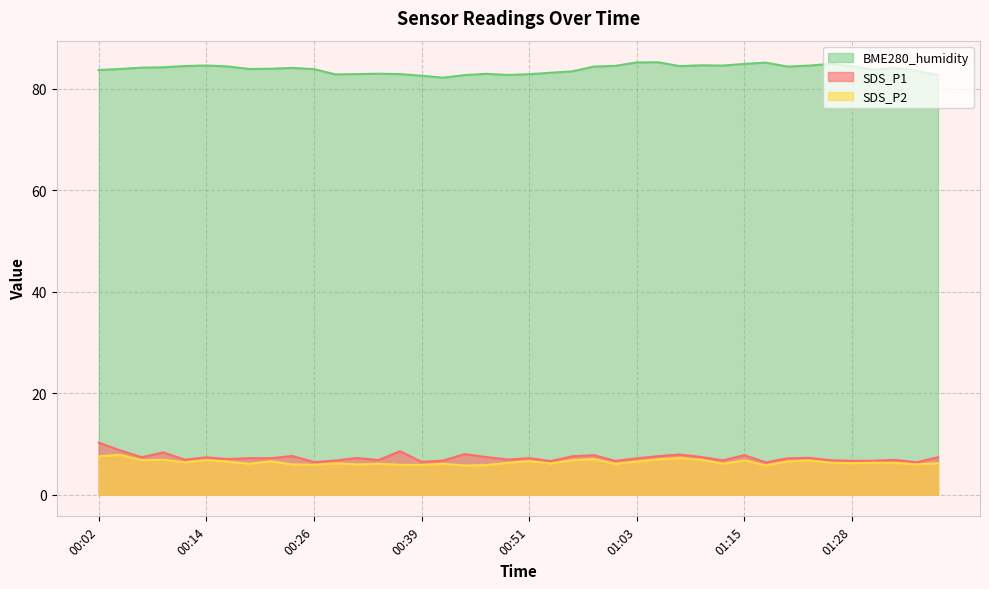

At how many categories does at least one series exceed 64?

40